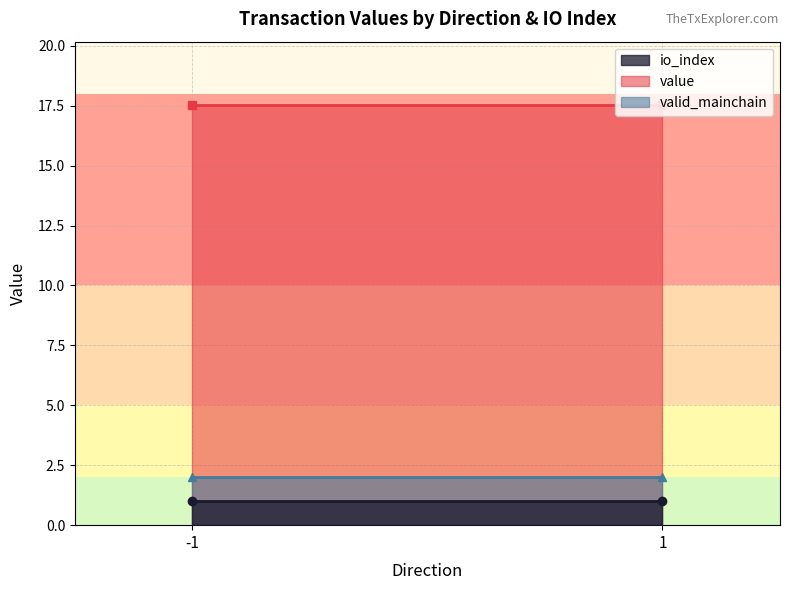

What is the lowest value of the valid_mainchain series?

2.0